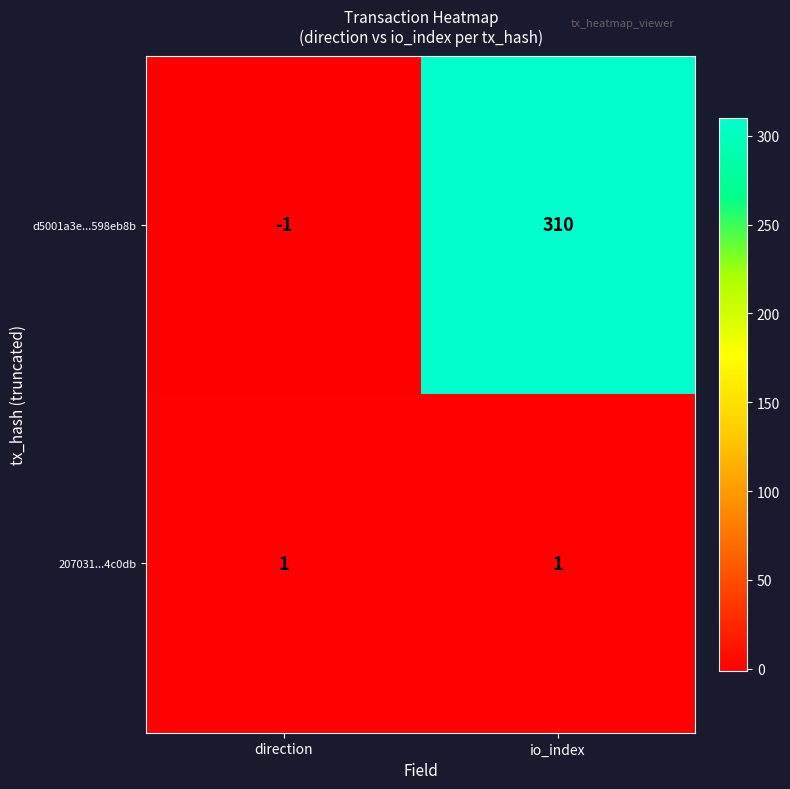

Which series has the widest spread of values?

d5001a3e...598eb8b